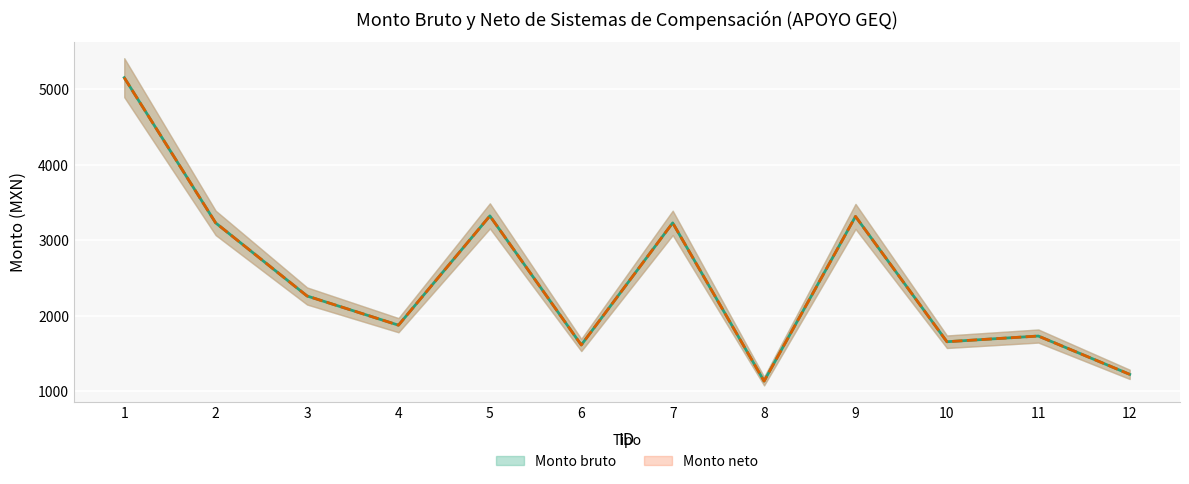

Reading right to left, list all the values displayed in this chart.

Monto bruto: 12=1225.9	11=1733.1	10=1657.7	9=3315.8	8=1136.7	7=3230.3	6=1615.0	5=3322.9	4=1876.8	3=2263.0	2=3230.3	1=5152.1
Monto neto: 12=1225.9	11=1733.1	10=1657.7	9=3315.8	8=1136.7	7=3230.3	6=1615.0	5=3322.9	4=1876.8	3=2263.0	2=3230.3	1=5152.1